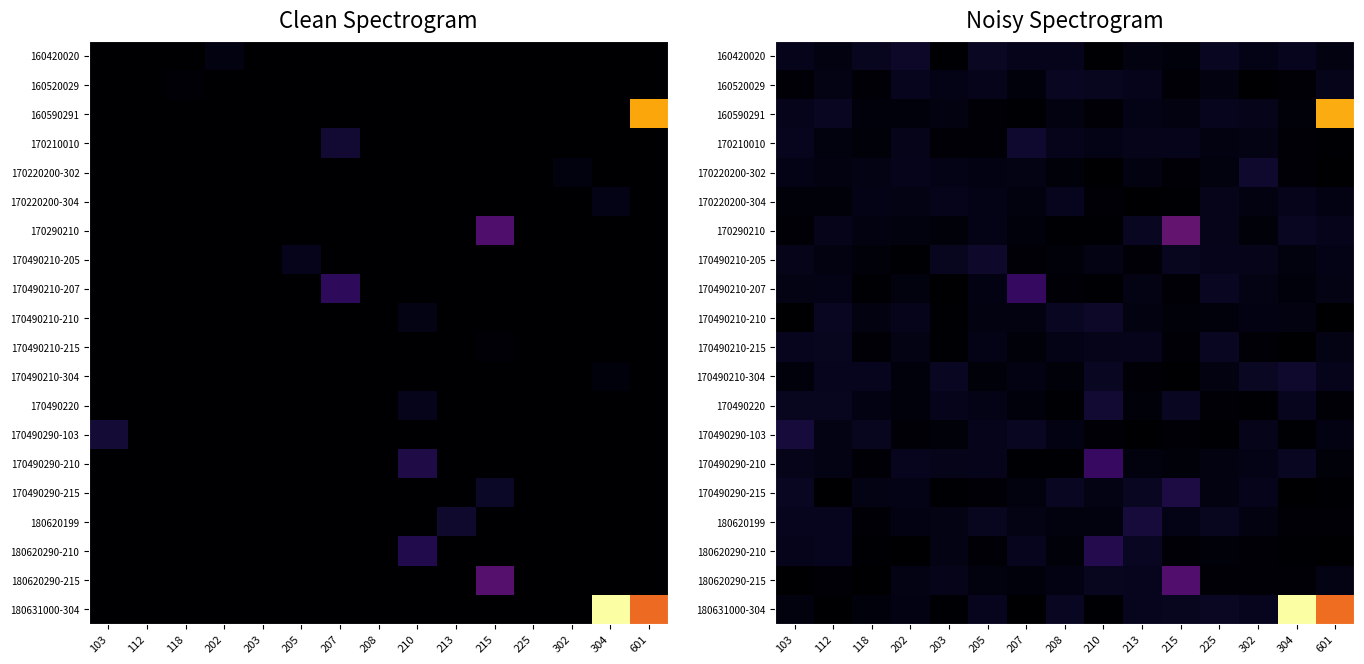

Is the value of 170490220 at 601 greater than the value of 170490210-207 at 601?

No